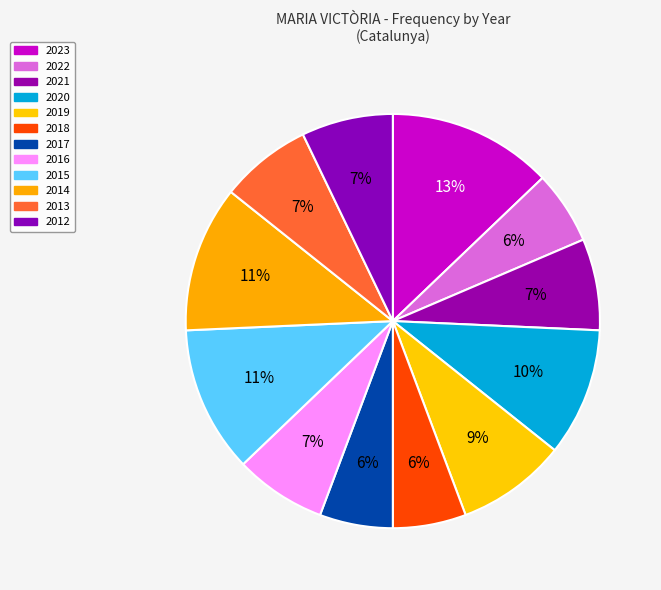

Which slice is the largest?

2023